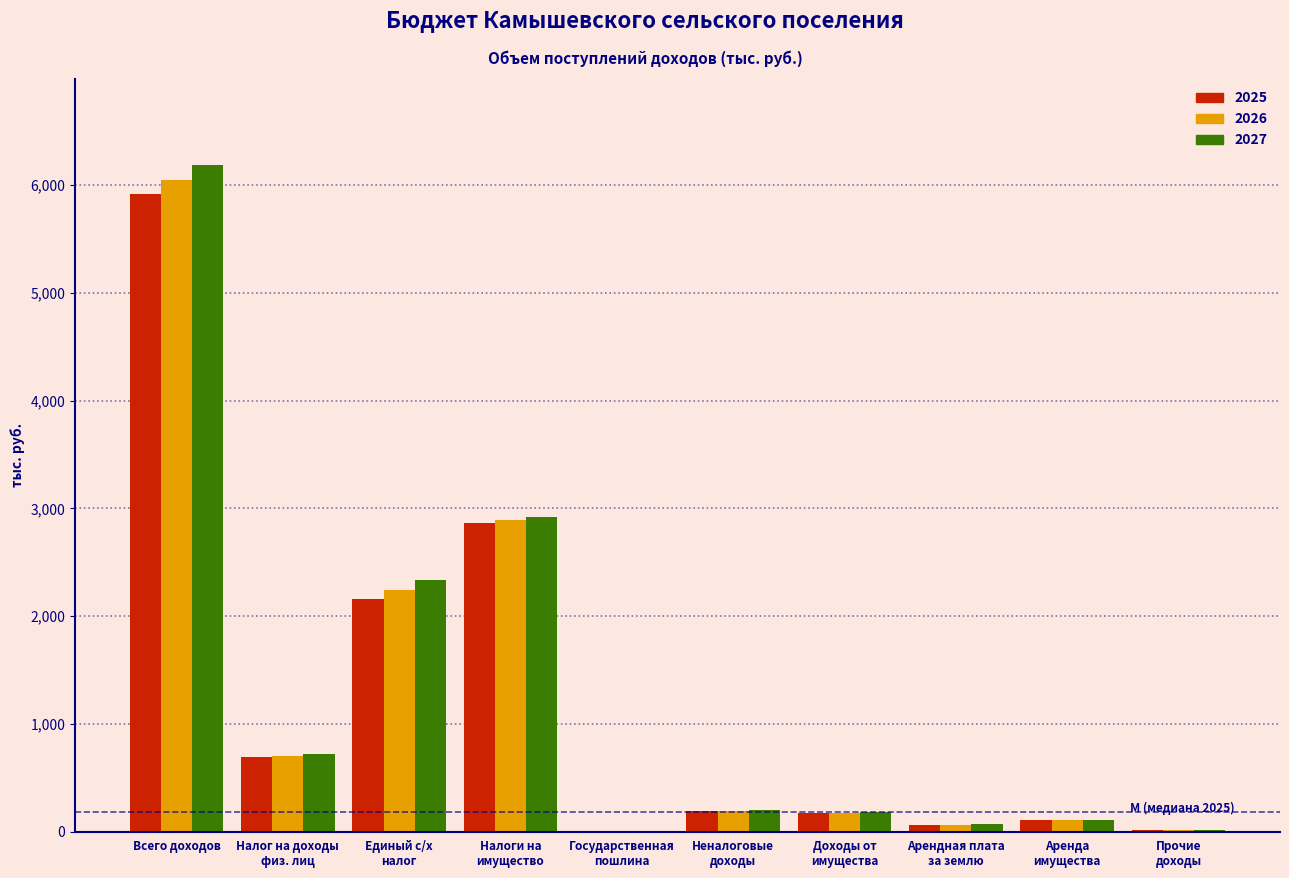

What is the greatest value displayed?

6184.0